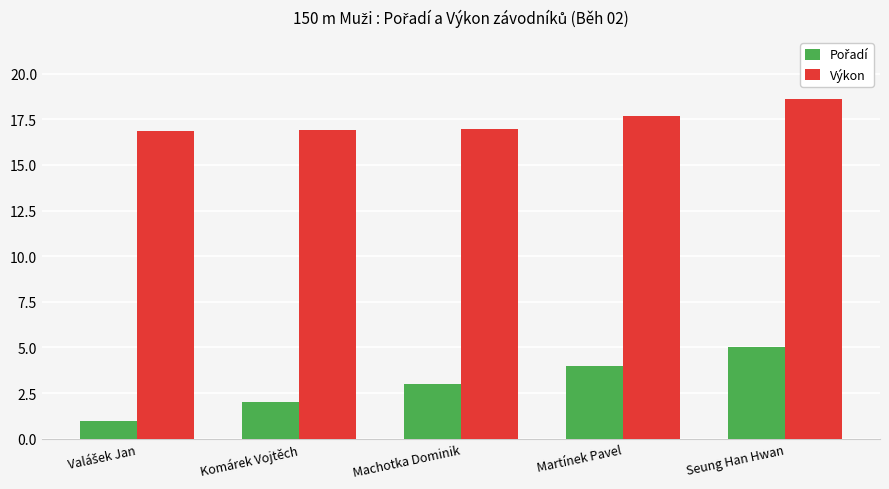

What is the lowest value of the Výkon series?

16.9